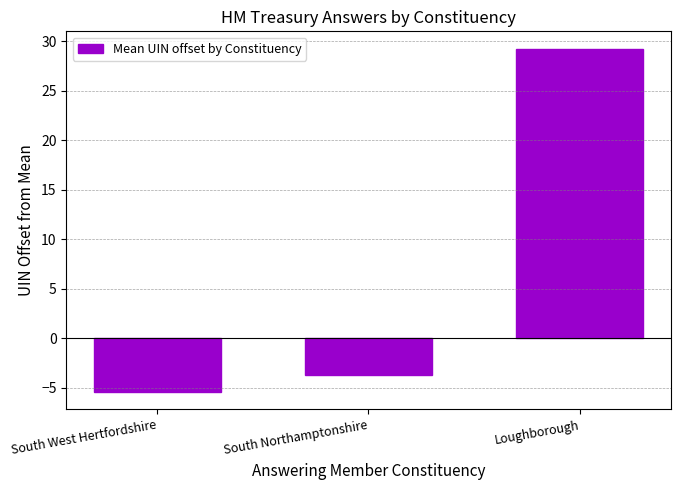

Reading right to left, extract all data points from this chart.

29.3	-3.7	-5.5